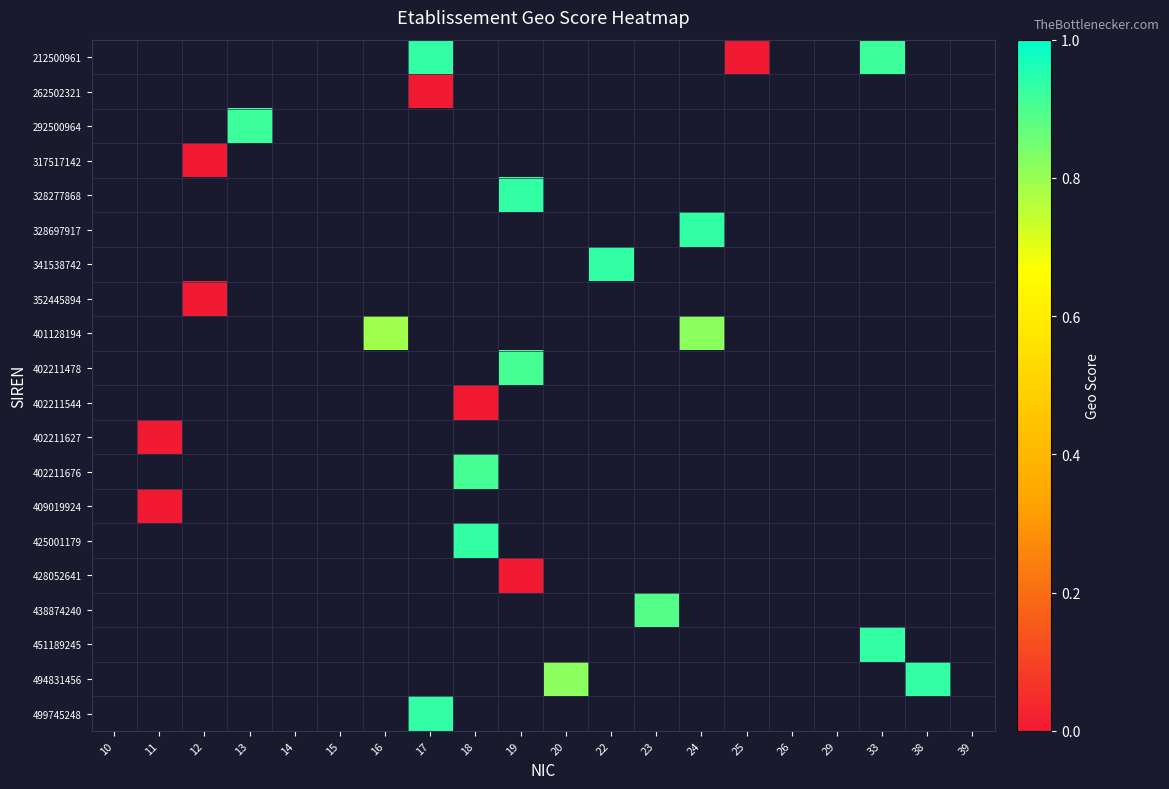

Between 38 and 24, which is larger?

24